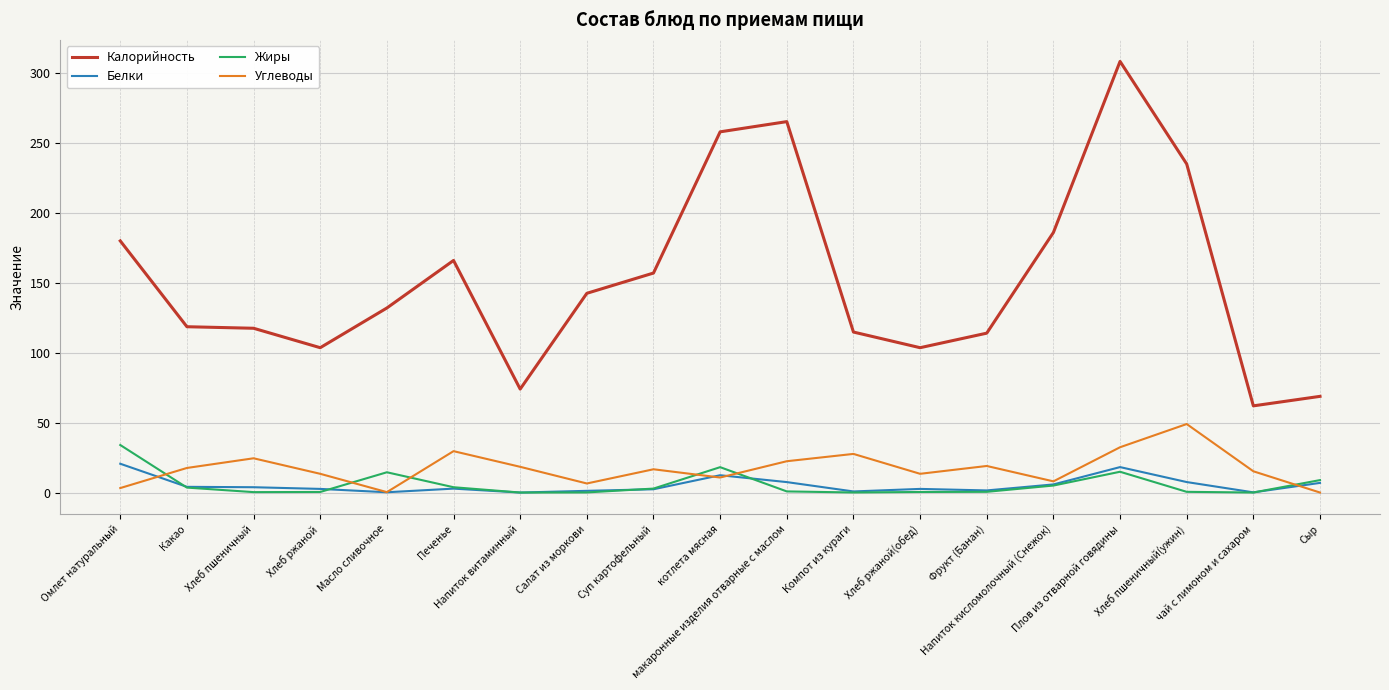

What is the maximum value shown in the chart?

308.4